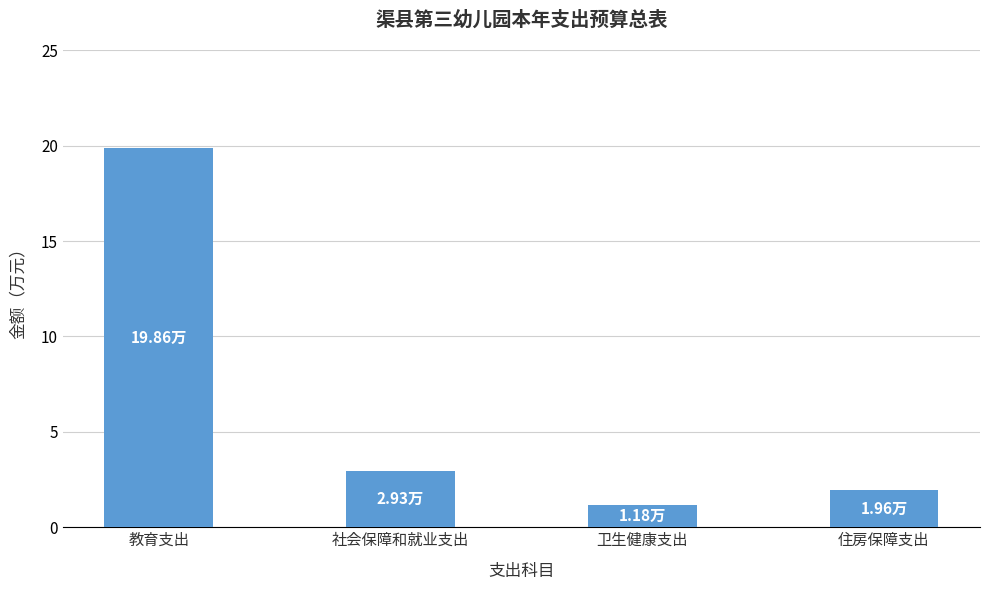

Rank the categories by value from lowest to highest.

卫生健康支出, 住房保障支出, 社会保障和就业支出, 教育支出